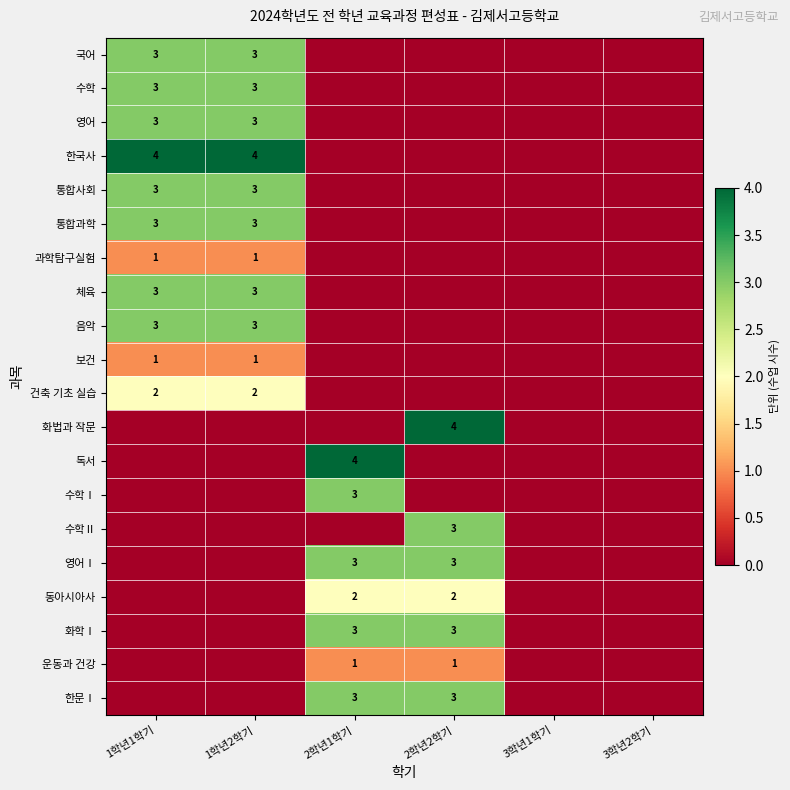

Is it true that 건축 기초 실습 equals 3 at 1학년1학기?

False